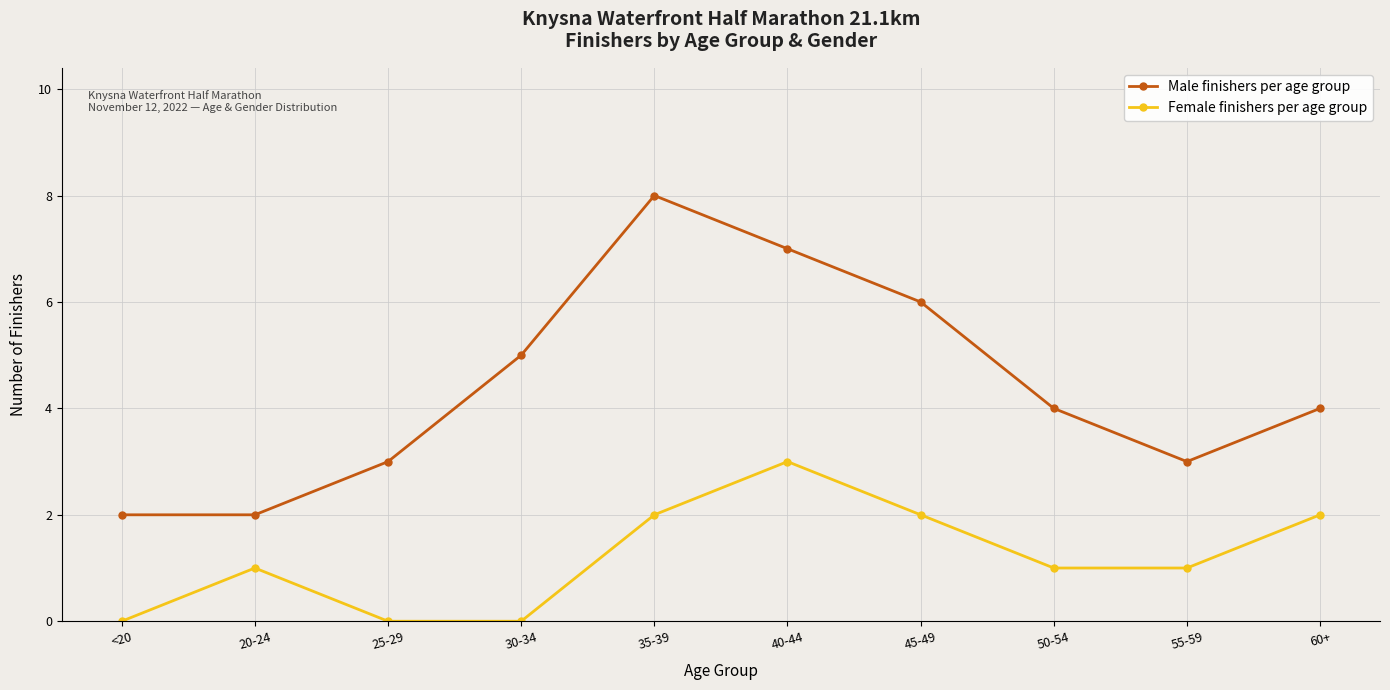

How many lines are shown in the chart?

2